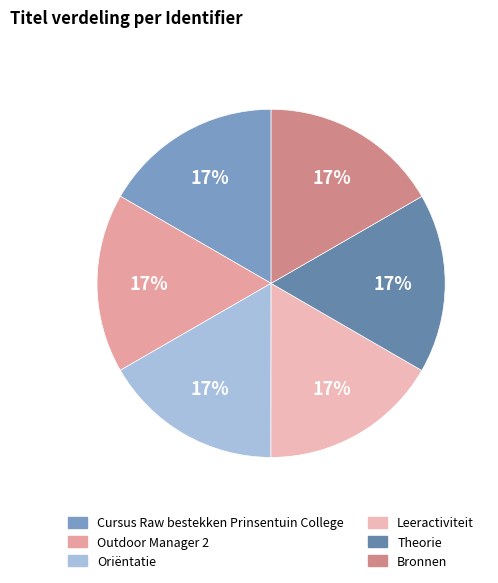

Rank the categories by value from lowest to highest.

Cursus Raw bestekken Prinsentuin College, Outdoor Manager 2, Oriëntatie, Leeractiviteit, Theorie, Bronnen